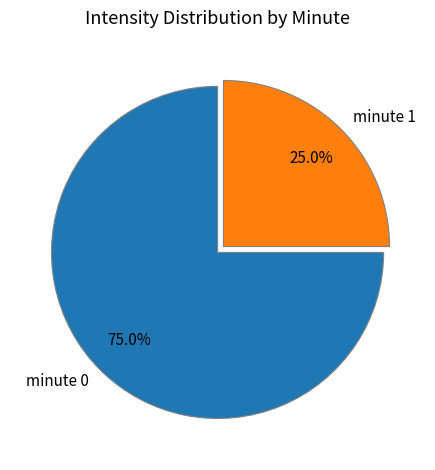

Count the number of slices in the pie.

2